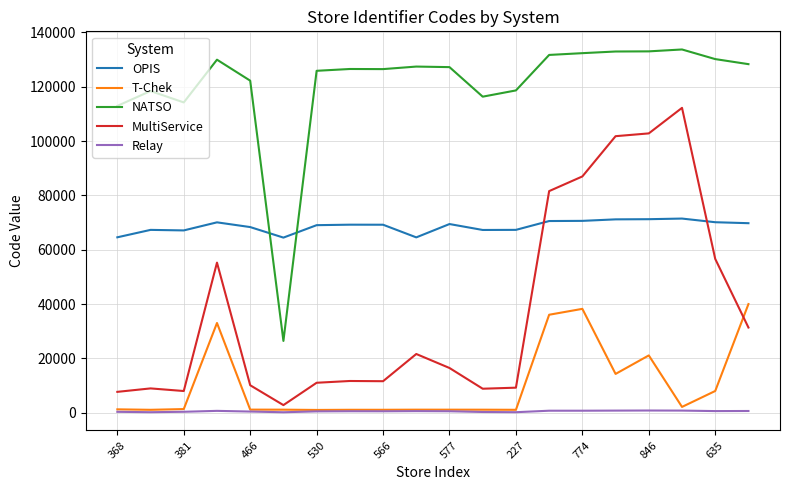

Which series has the largest total across all categories?

NATSO